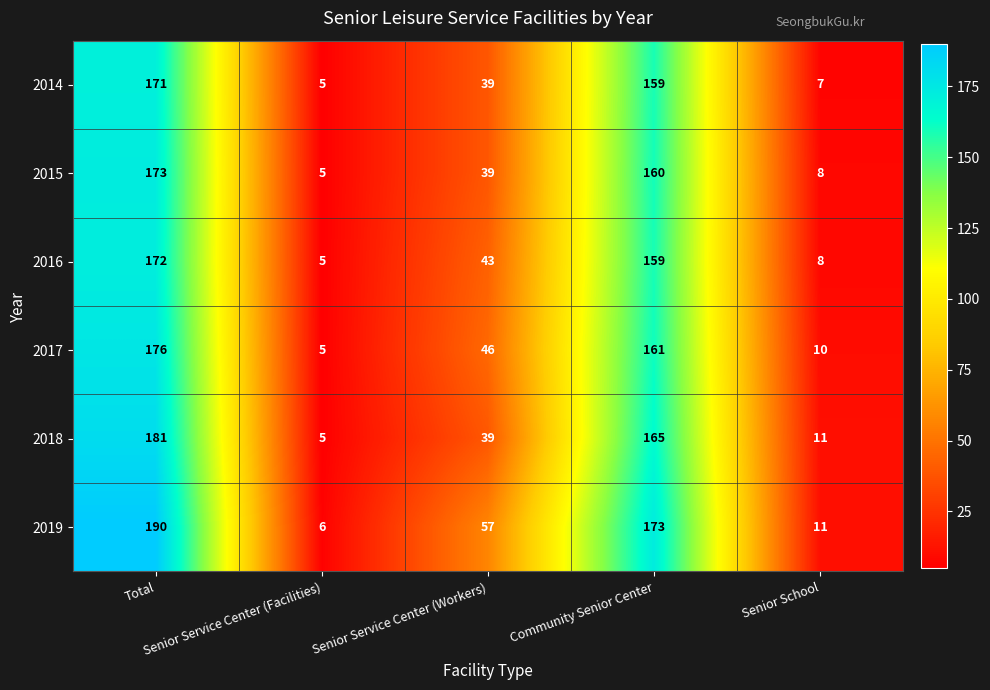

What is the minimum value shown in the chart?

5